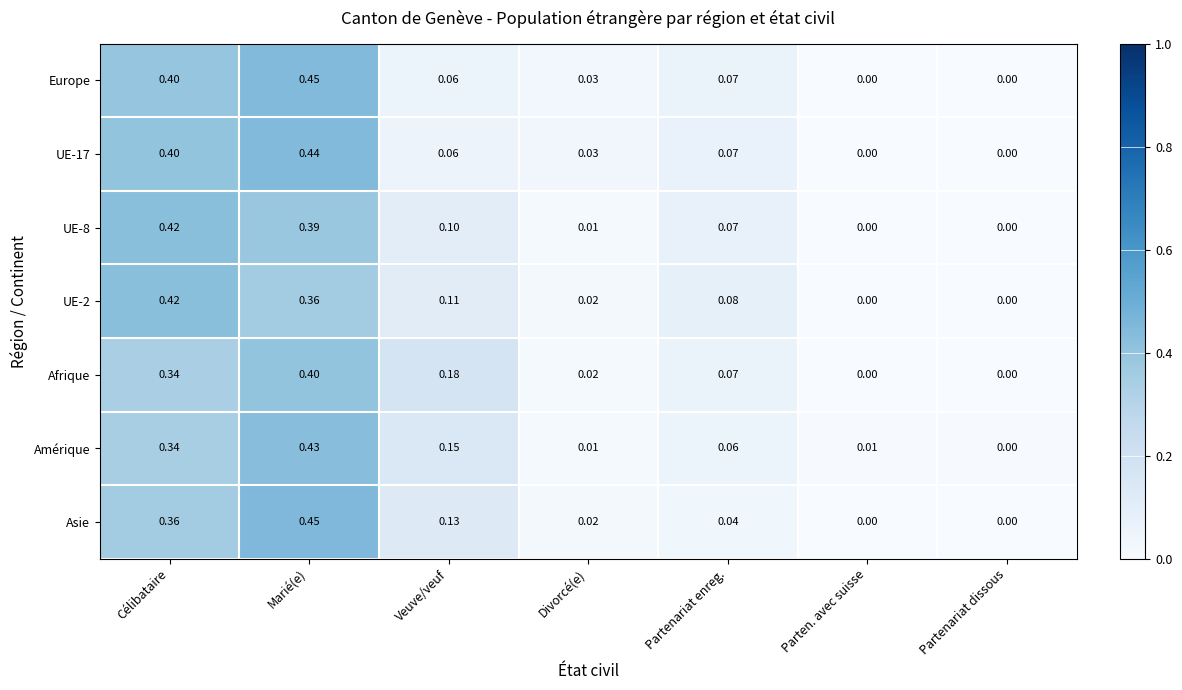

Which series changed the most between Veuve/veuf and Parten. avec suisse?

Afrique